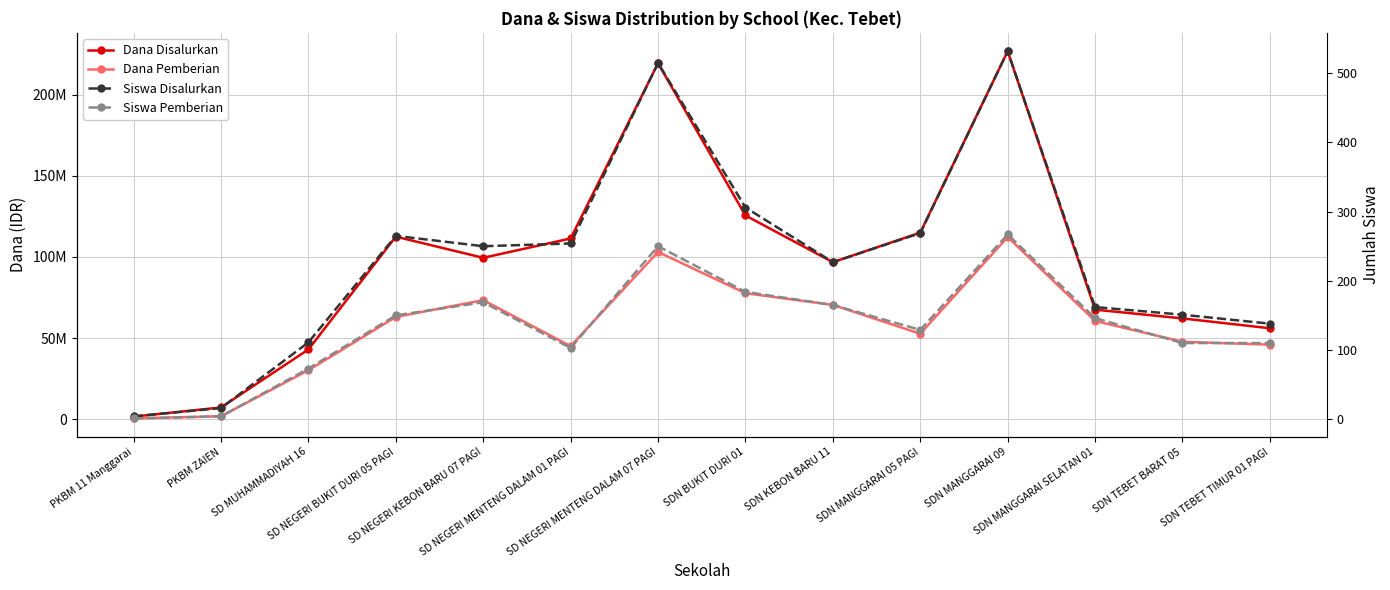

Count the number of data series in this chart.

4